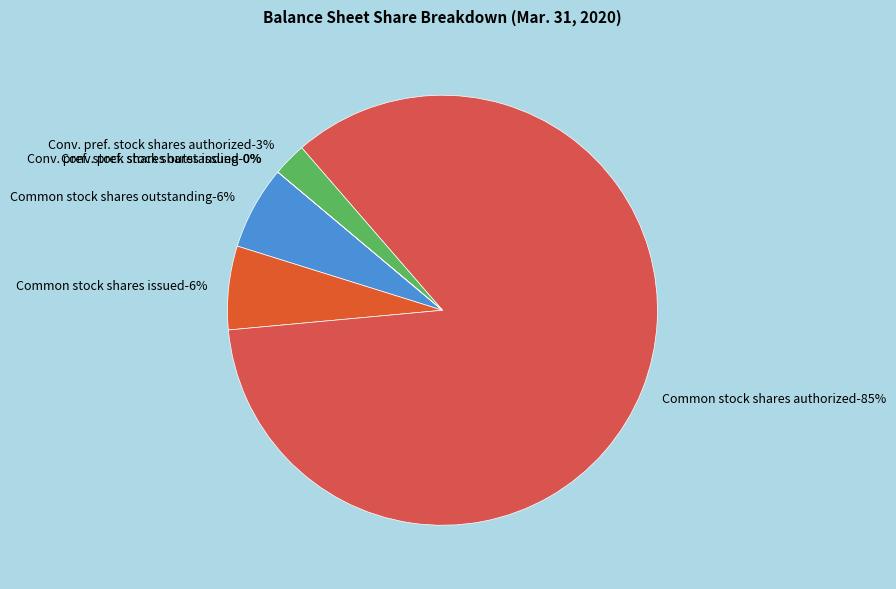

Is there any slice that represents more than half of the pie?

Yes